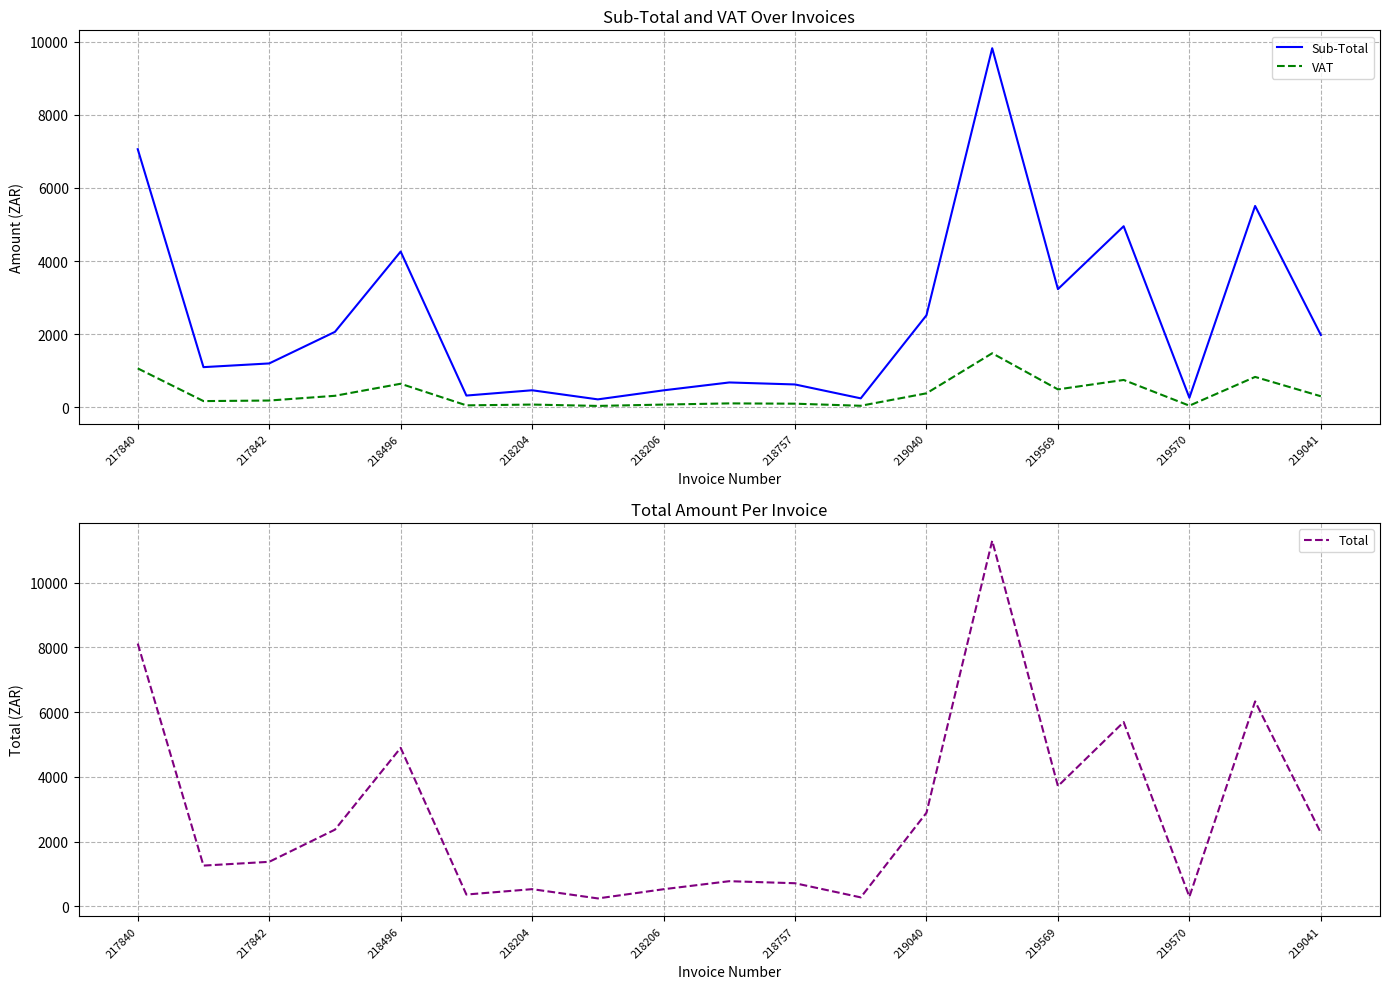

True or false: Sub-Total and VAT intersect in this chart.

False